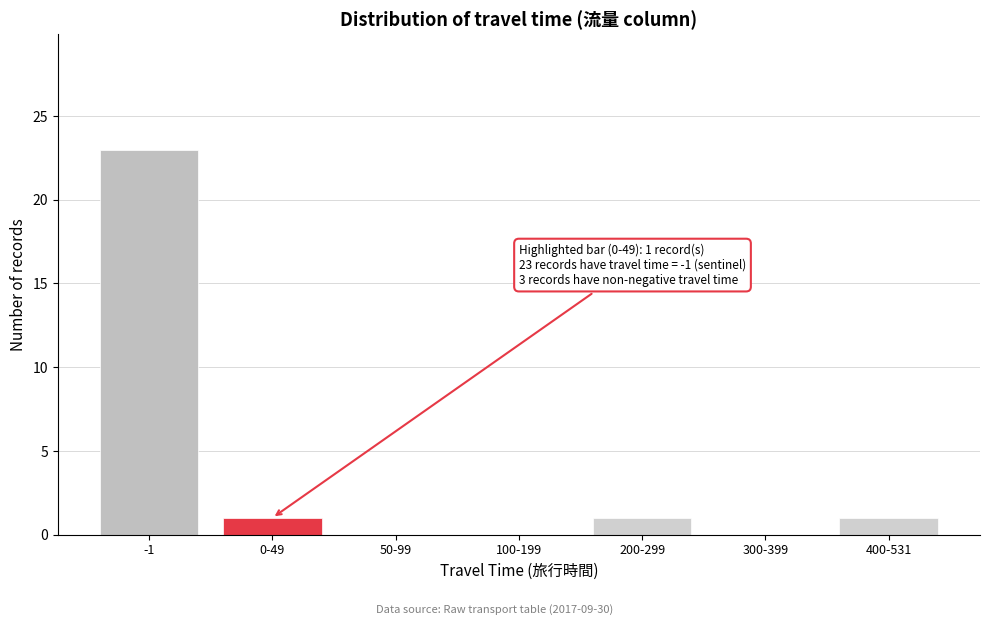

Reading left to right, list all the values displayed in this chart.

-1=23	0-49=1	50-99=0	100-199=0	200-299=1	300-399=0	400-531=1